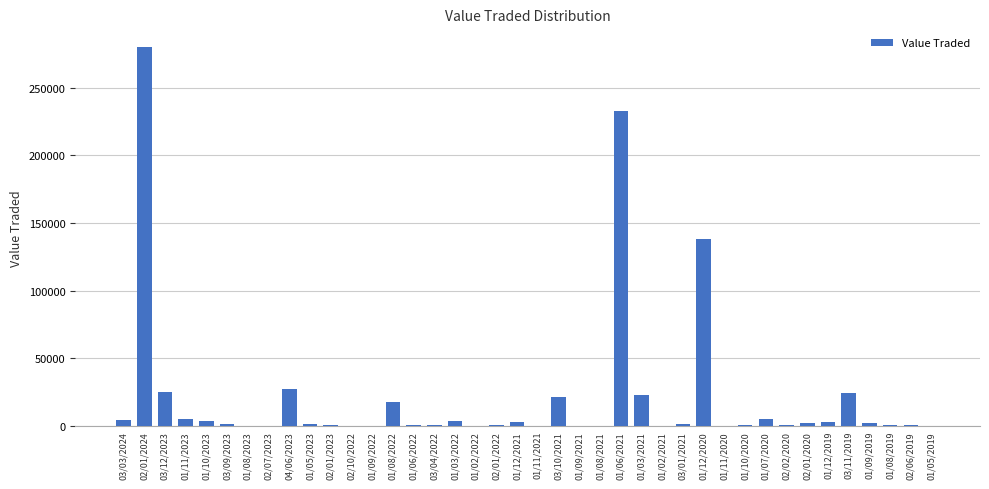

Which category has the highest value across all series?

02/01/2024